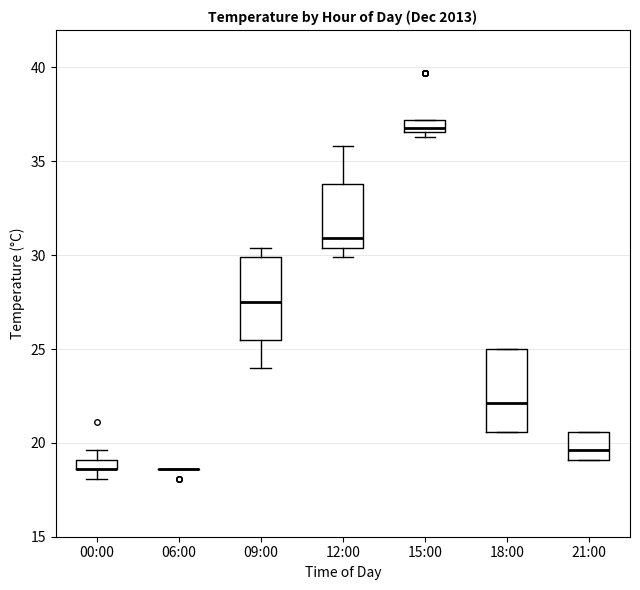

Where does the lower whisker of the box for 09:00 end on the y-axis? The values are not printed on the chart, so give them approximately, as read against the axis.

24.0